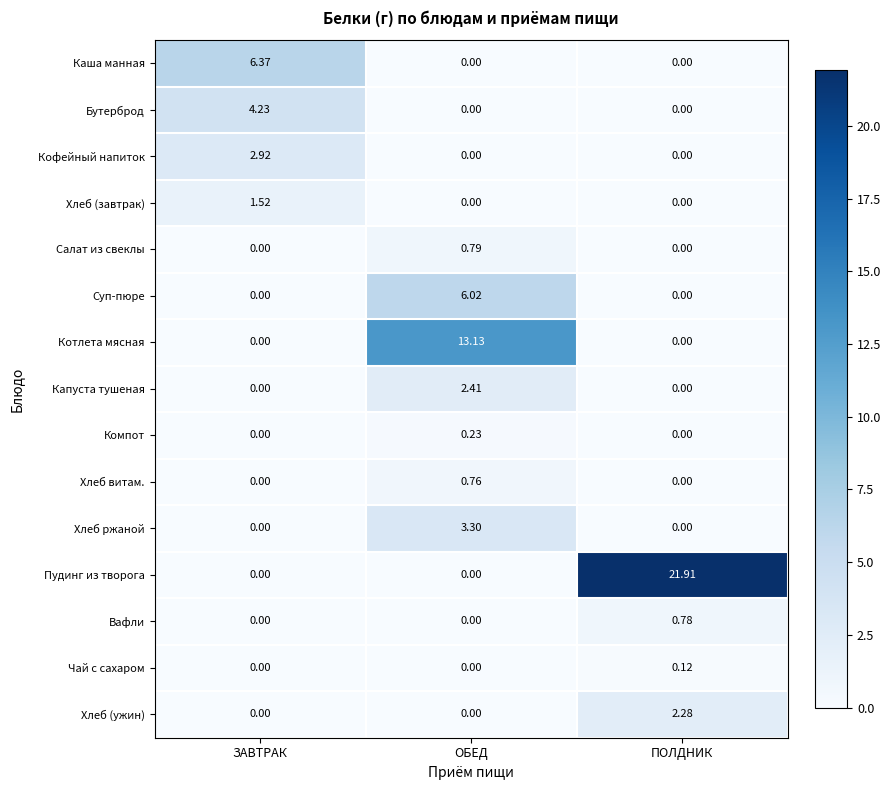

Which series has the widest spread of values?

Пудинг из творога